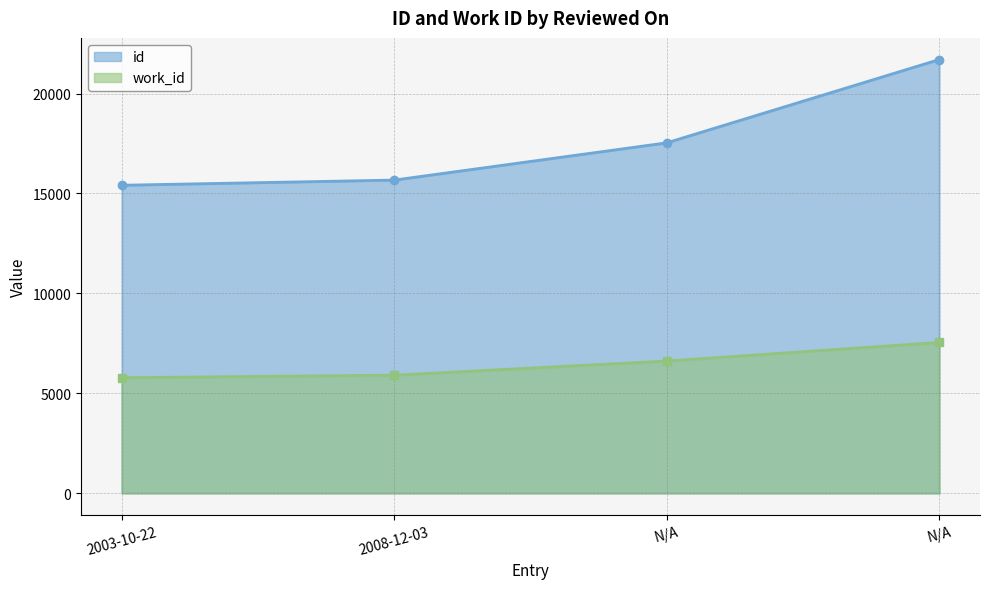

What is the spread (max minus min) of values at N/A?

10924